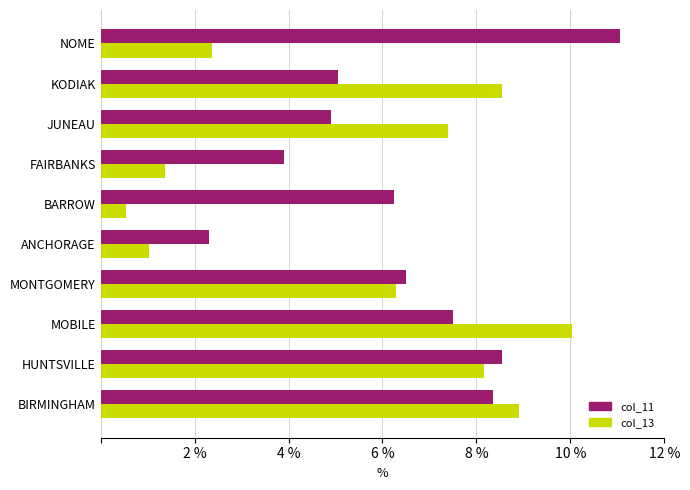

Between JUNEAU and KODIAK, which series saw the biggest shift?

col_13